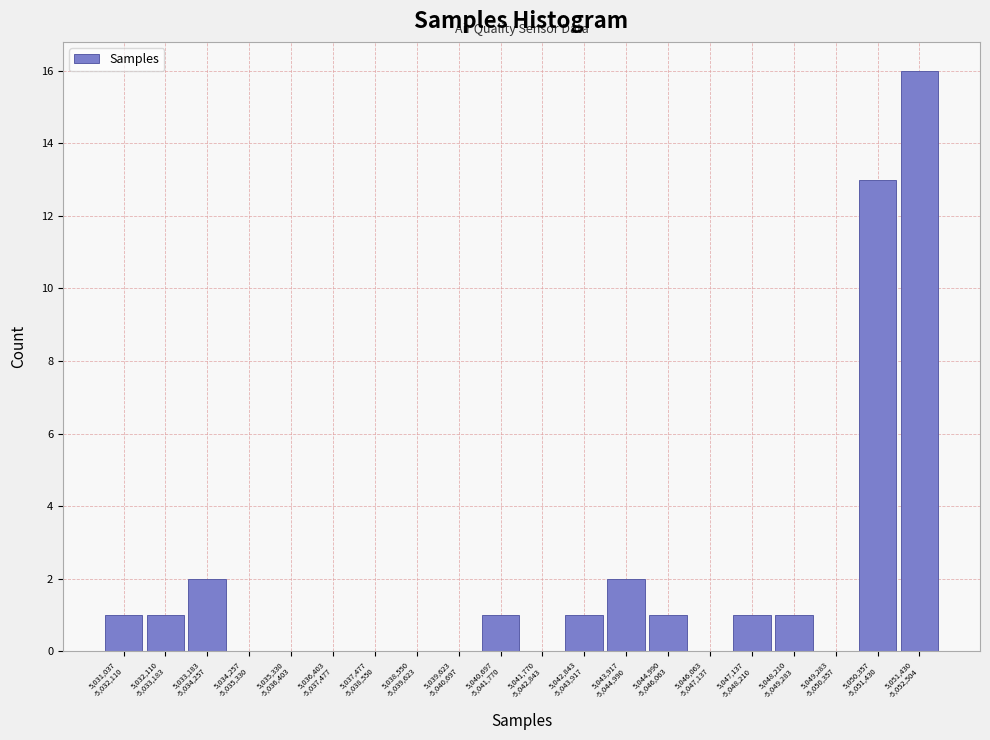

What is the greatest value displayed?

16